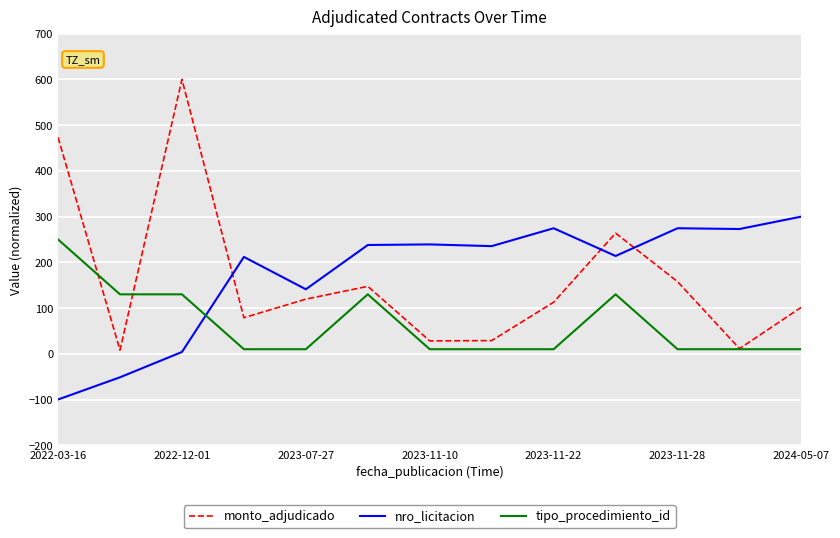

What is the smallest value displayed?

-100.0